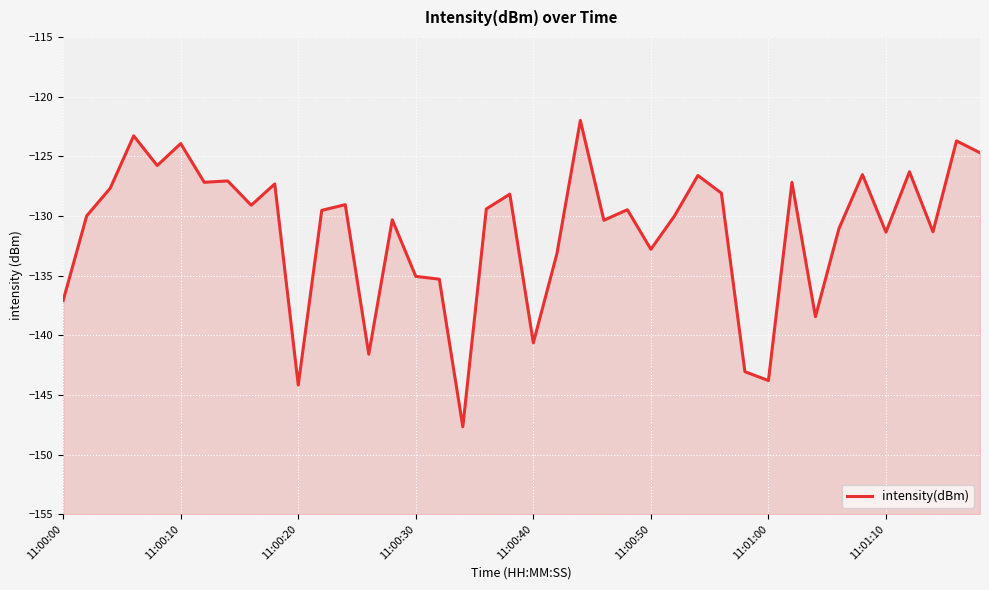

Does the chart display data point markers on the line(s)?

No